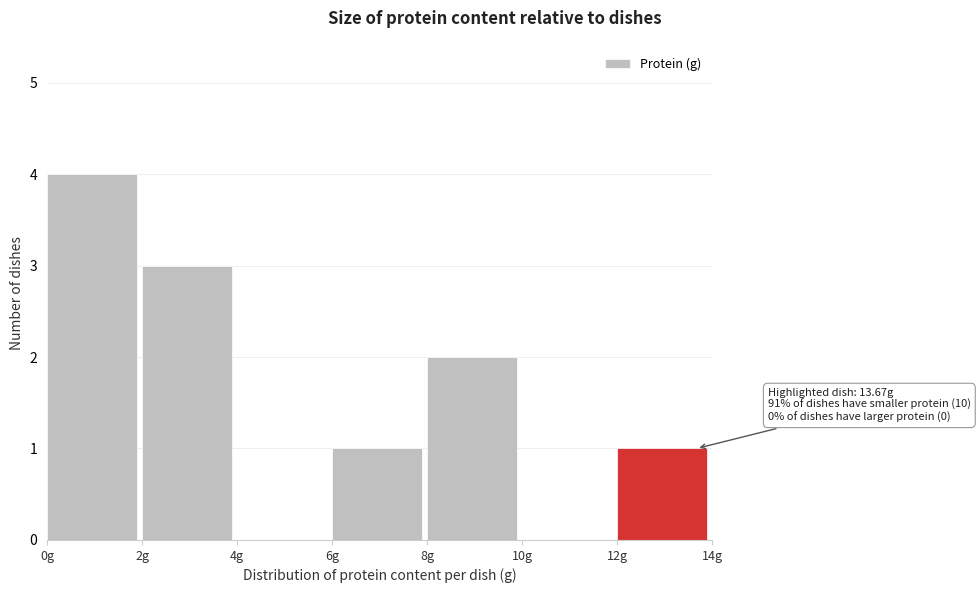

Which range on the x-axis has the tallest bar?

0 to 2